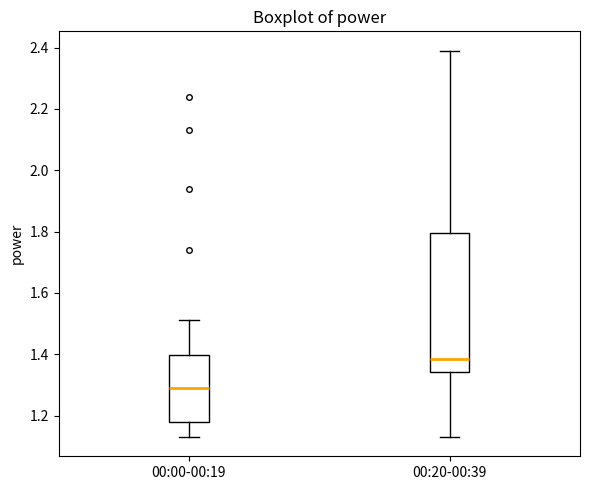

Where does the upper whisker of the box for 00:00-00:19 end on the y-axis? The values are not printed on the chart, so give them approximately, as read against the axis.

1.52